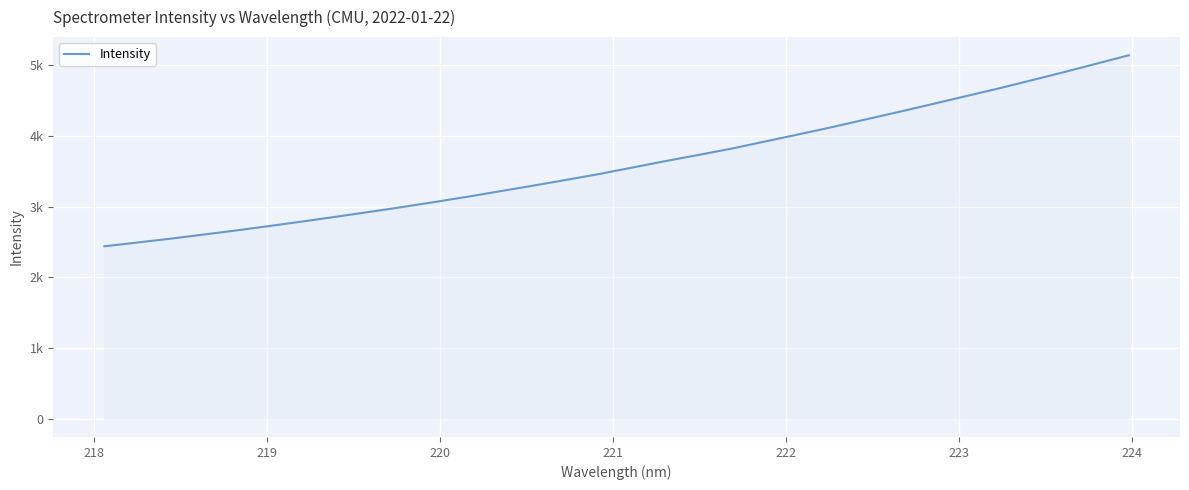

Does the chart display data point markers on the line(s)?

No